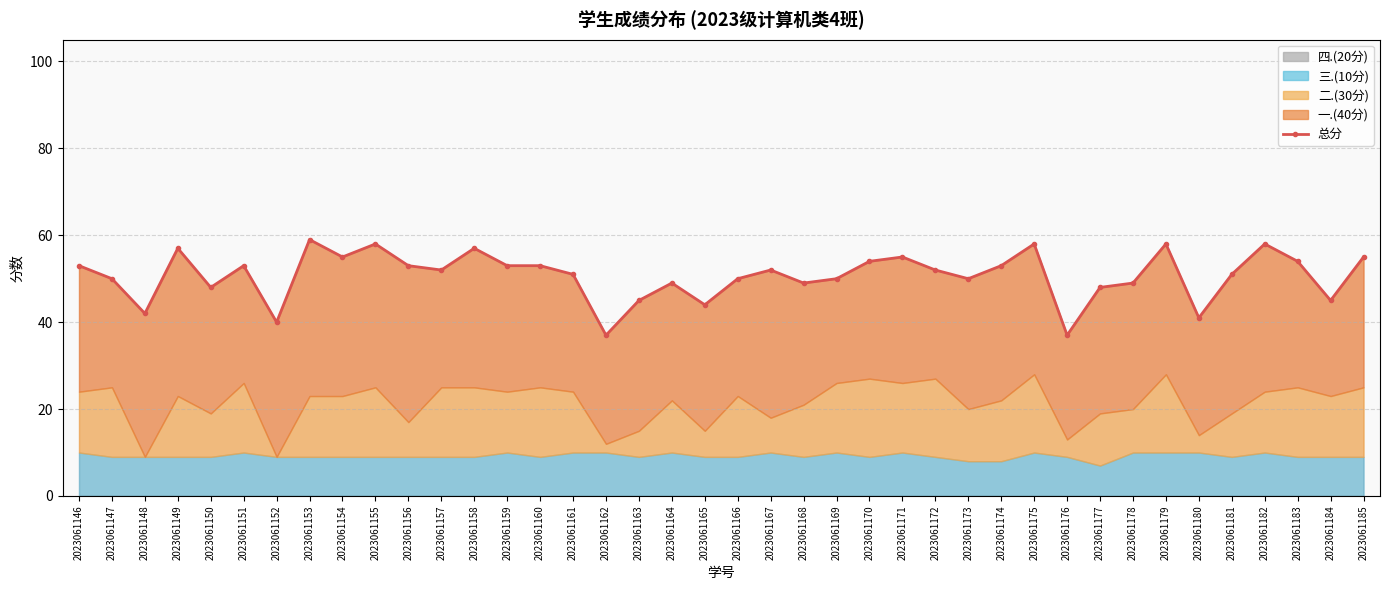

True or false: the data shows 38 at 2023061175.

False